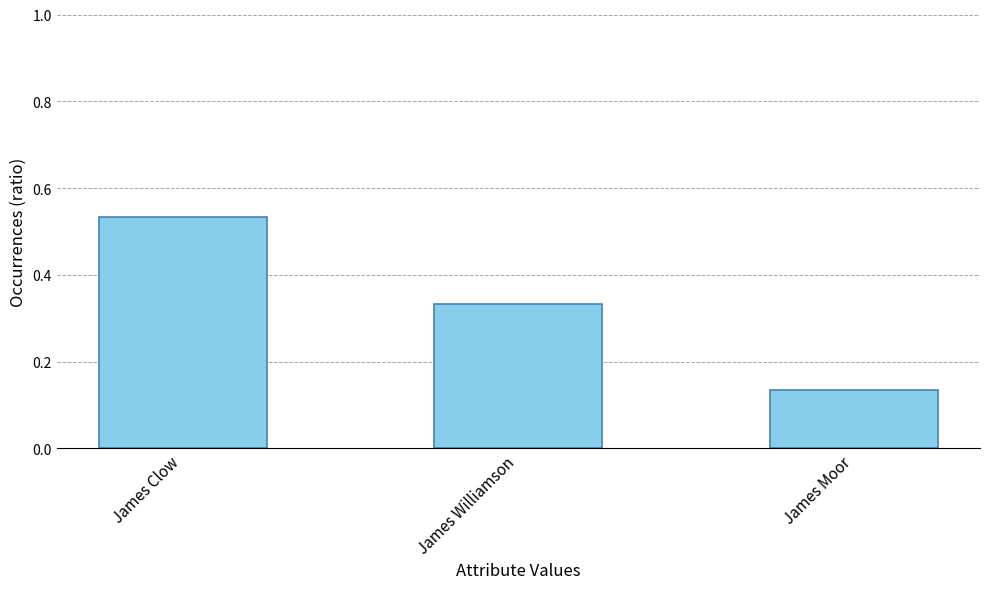

List the labels in order of value, largest first.

James Clow, James Williamson, James Moor